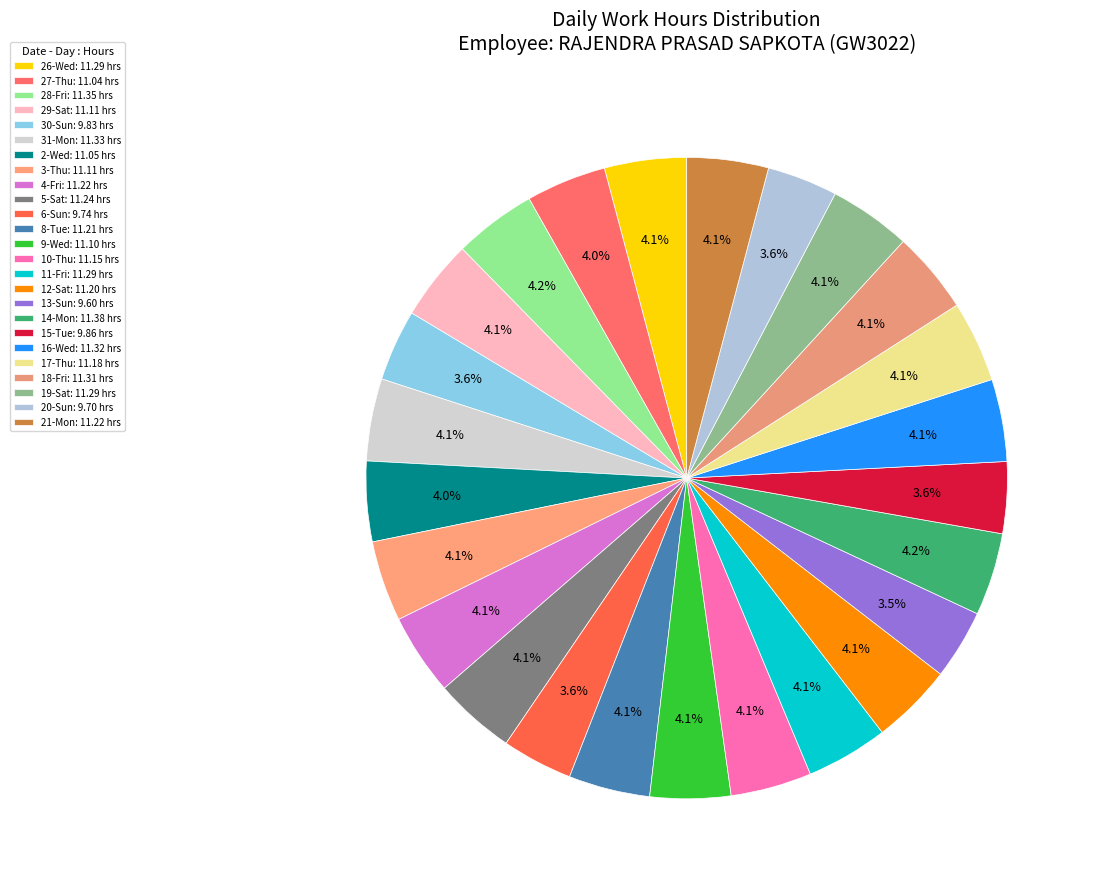

To the nearest percent, what is the combined percentage of 11-Fri and 31-Mon?

8%